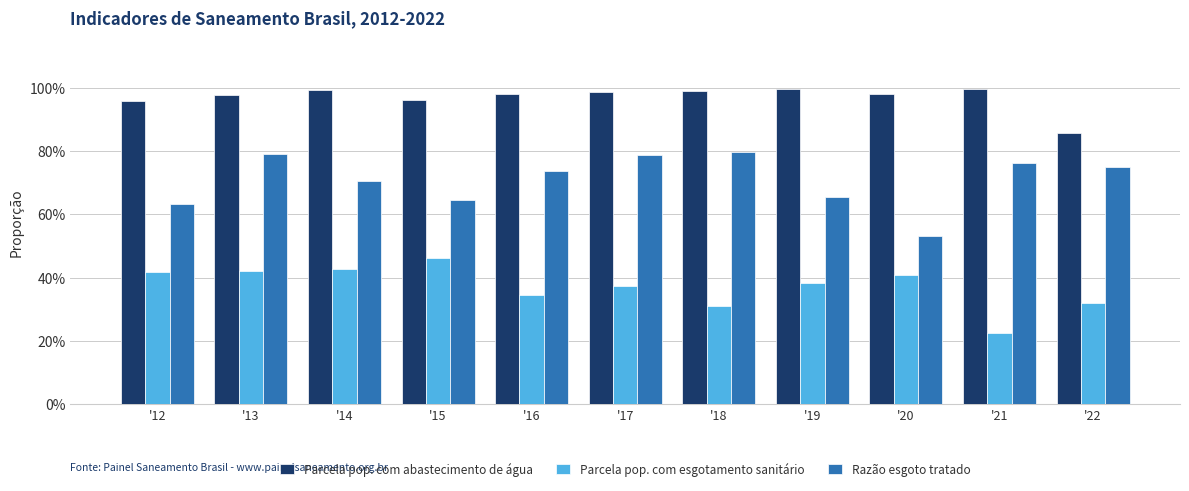

What is the value of the Parcela pop. com abastecimento de água bar at the 2nd from the left?

1.0